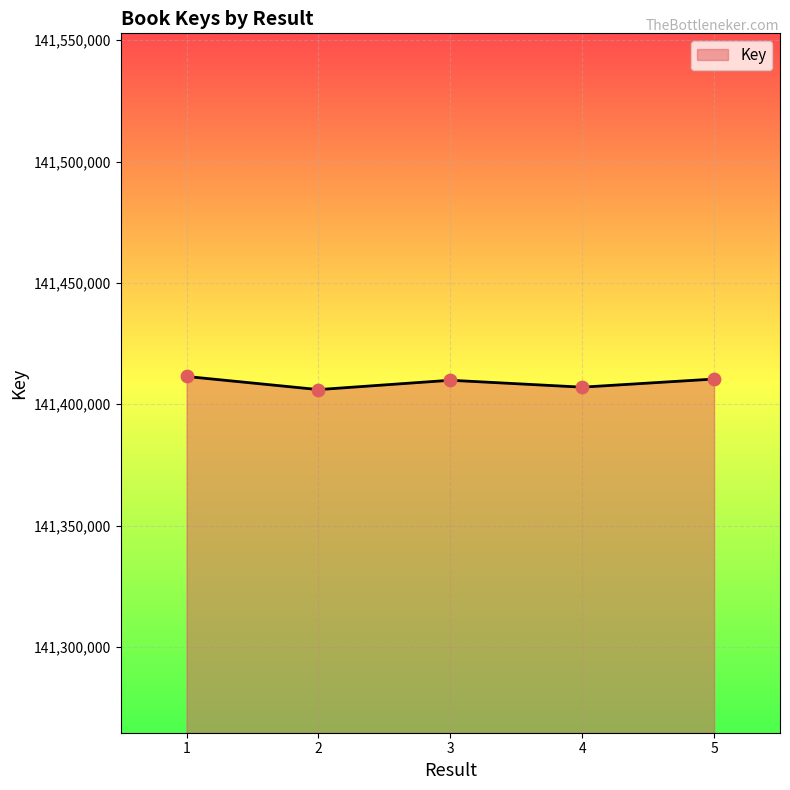

Between 4 and 3, which is larger?

3